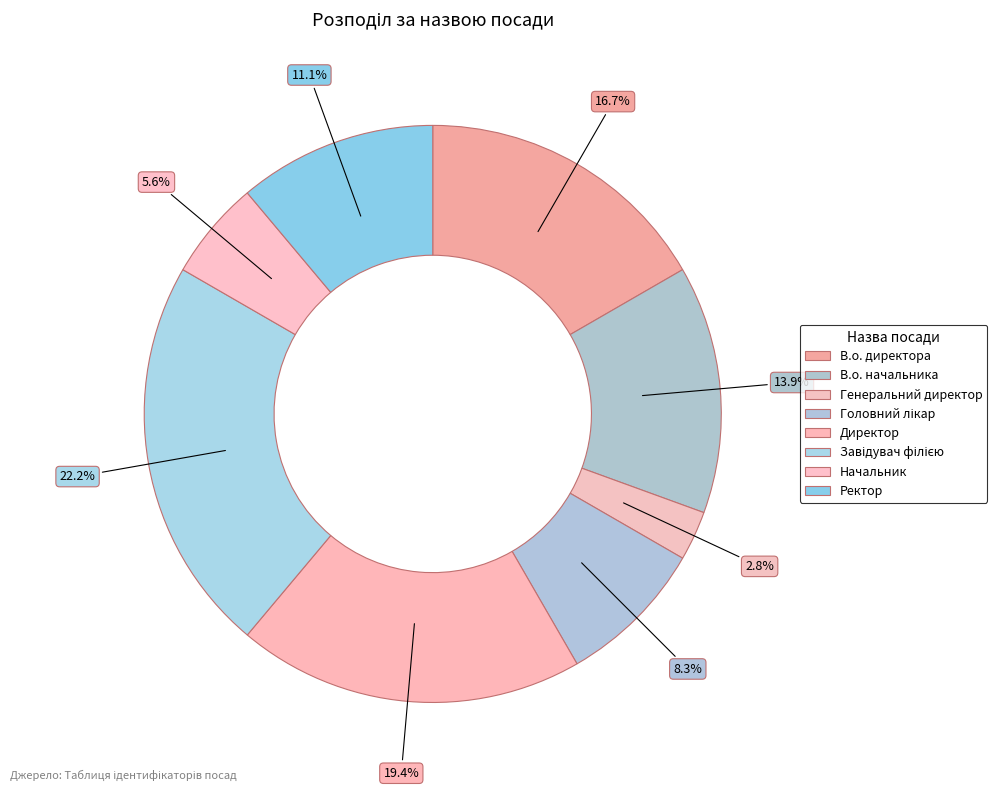

To the nearest percent, what is the difference between the Начальник and Генеральний директор slice percentages?

3%